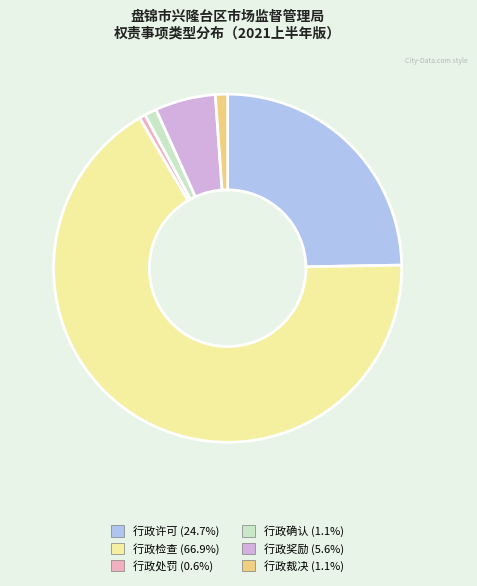

Is the sum of 行政许可 (24.7%) and 行政处罚 (0.6%) greater than half?

No